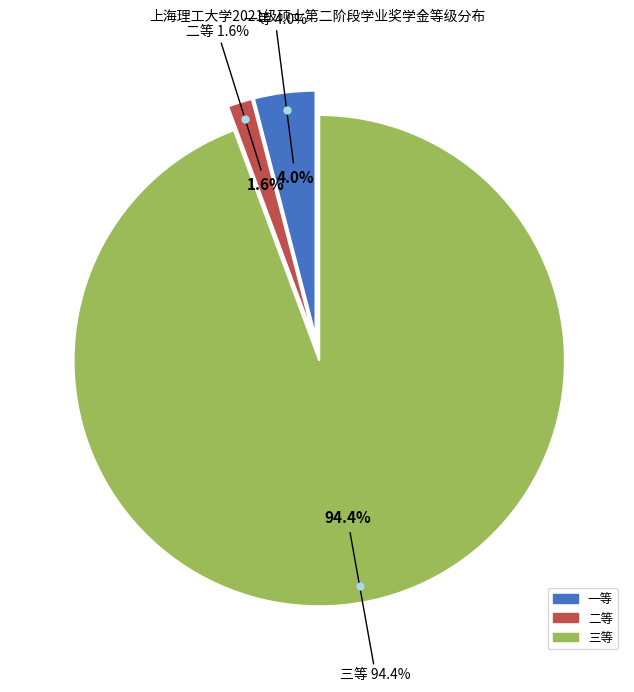

What is the change in value from 一等 to 三等?

+112